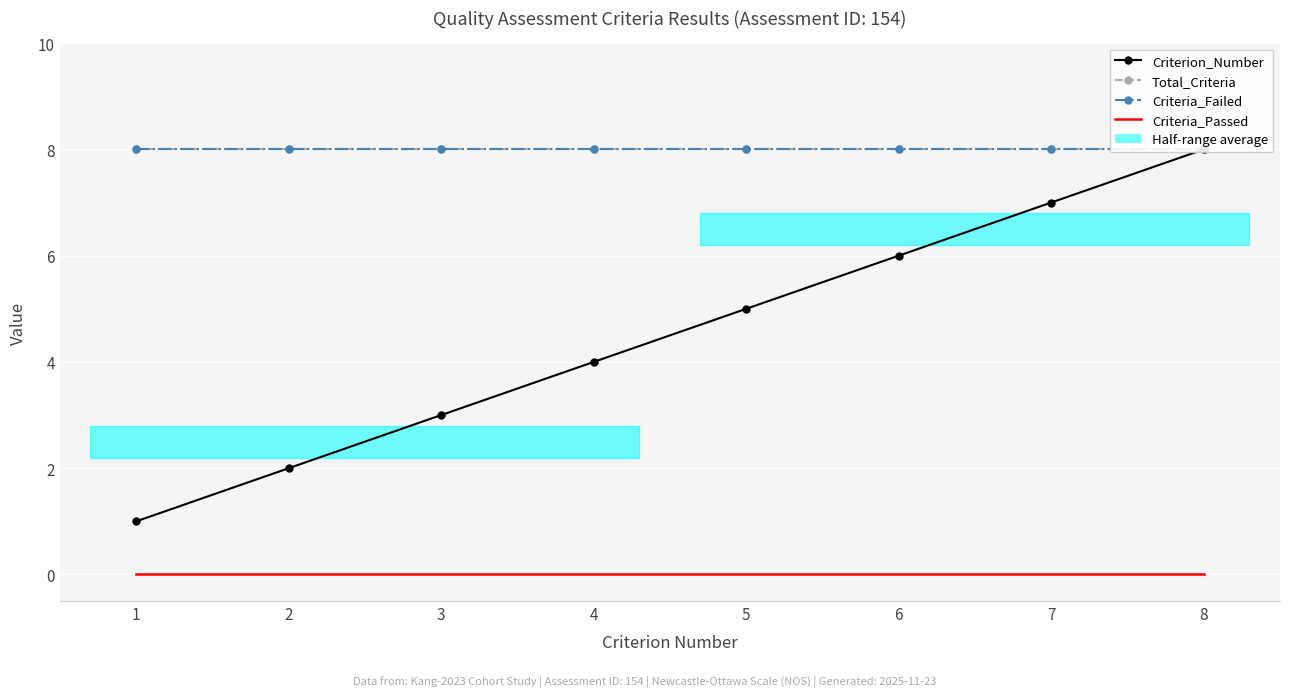

What is the total value across all series at 8?

24